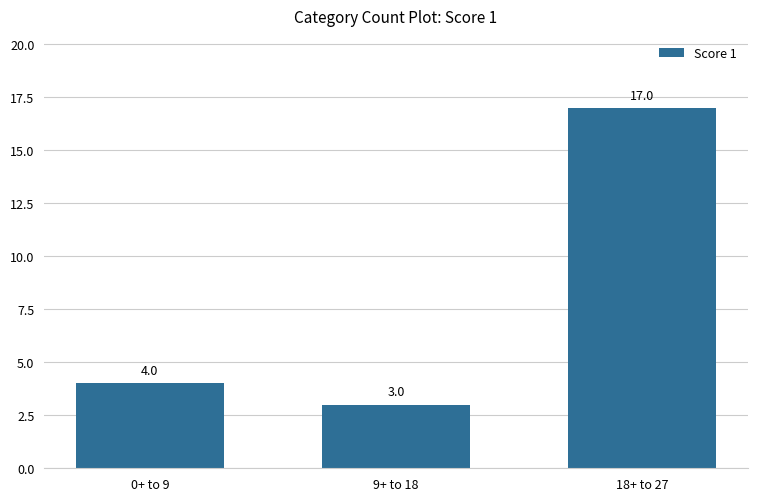

What is the value of the 3rd bar from the left?

17